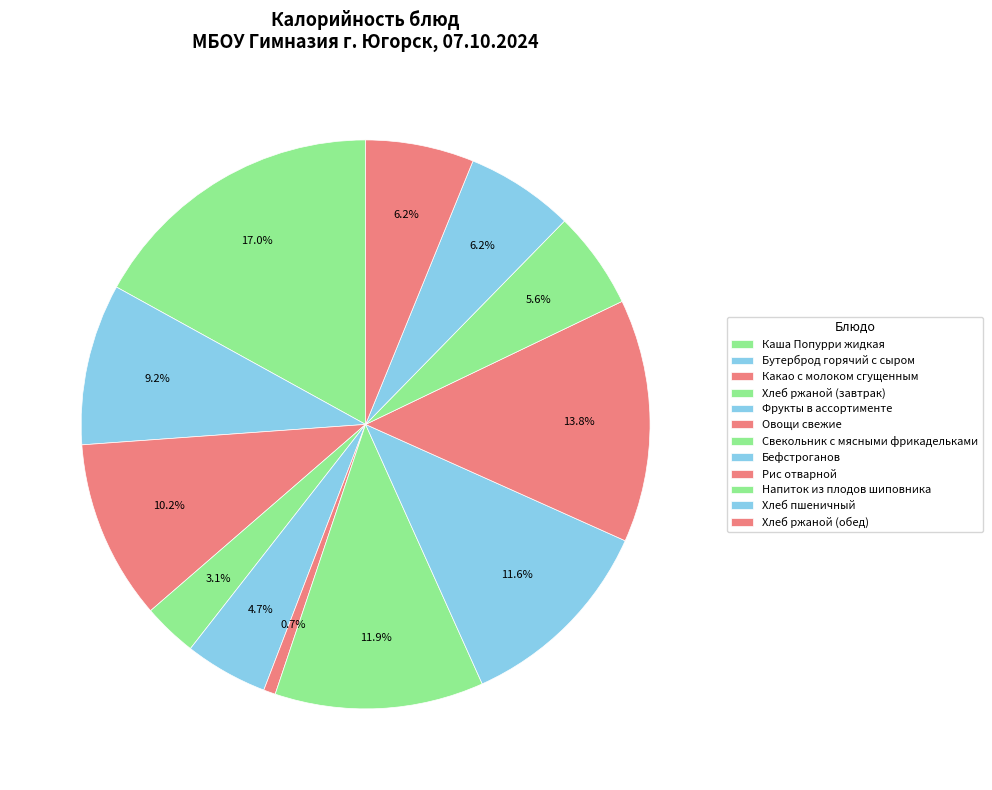

Which slice is the smallest?

Овощи свежие